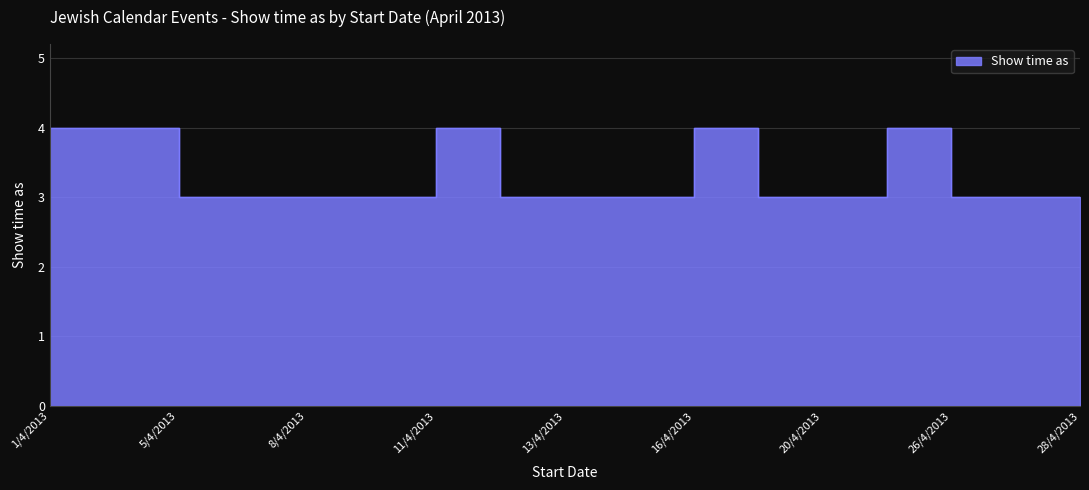

List the labels in order of value, largest first.

1/4/2013, 2/4/2013, 5/4/2013, 12/4/2013, 19/4/2013, 26/4/2013, 6/4/2013, 8/4/2013, 10/4/2013, 11/4/2013, 13/4/2013, 15/4/2013, 16/4/2013, 20/4/2013, 24/4/2013, 27/4/2013, 28/4/2013